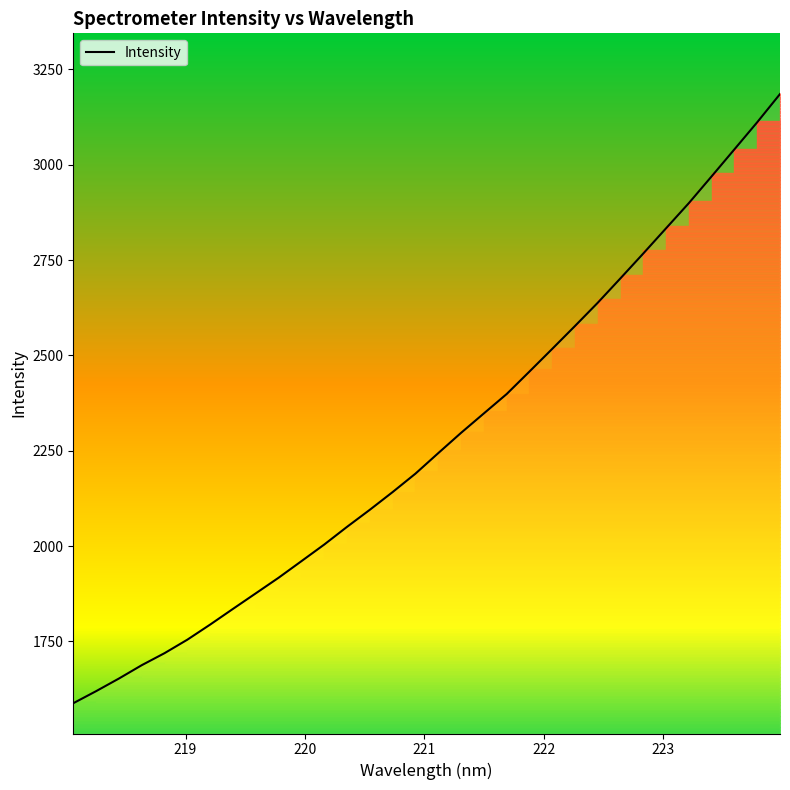

What is the highest value of the Intensity series?

3185.2